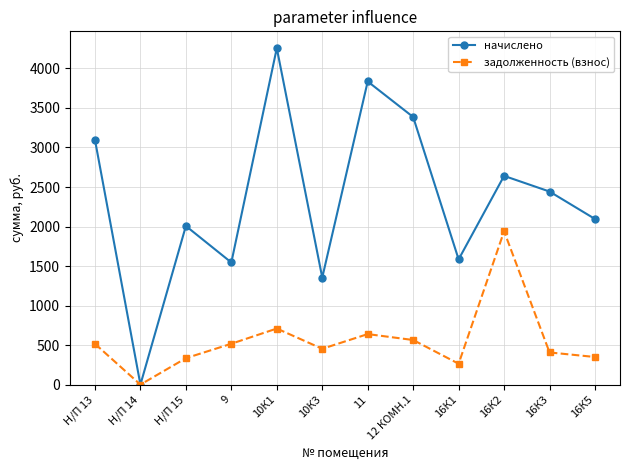

Does the chart display data point markers on the line(s)?

Yes